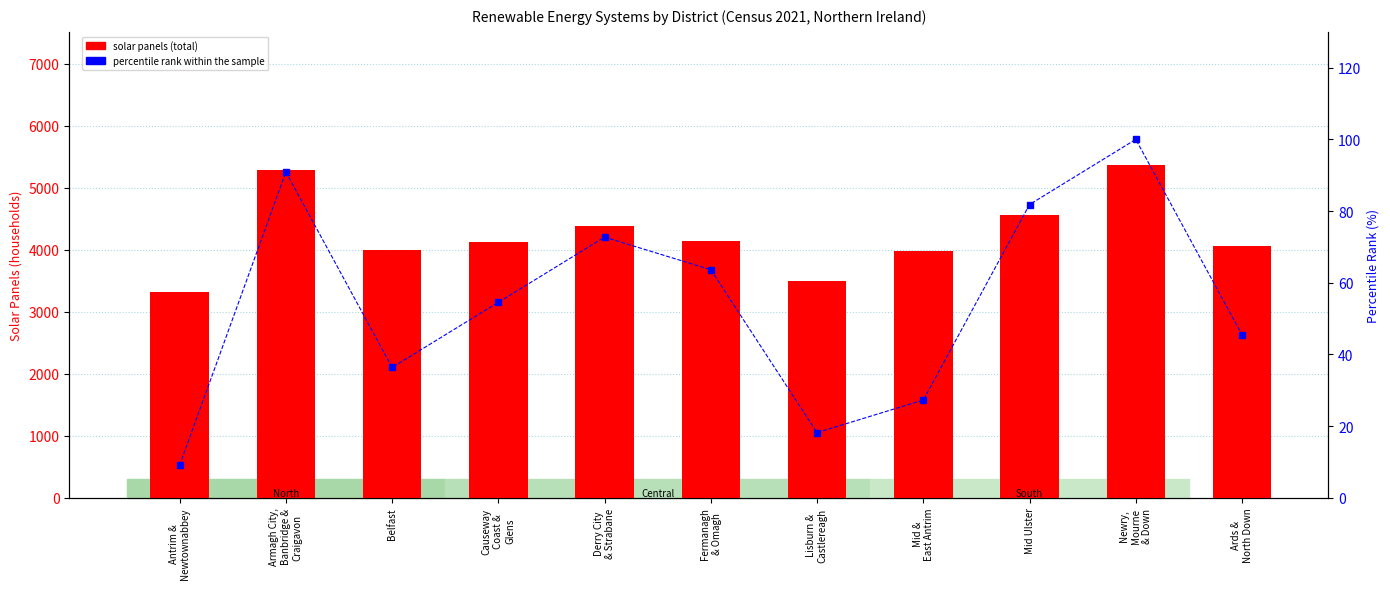

How many groups of bars are there?

11